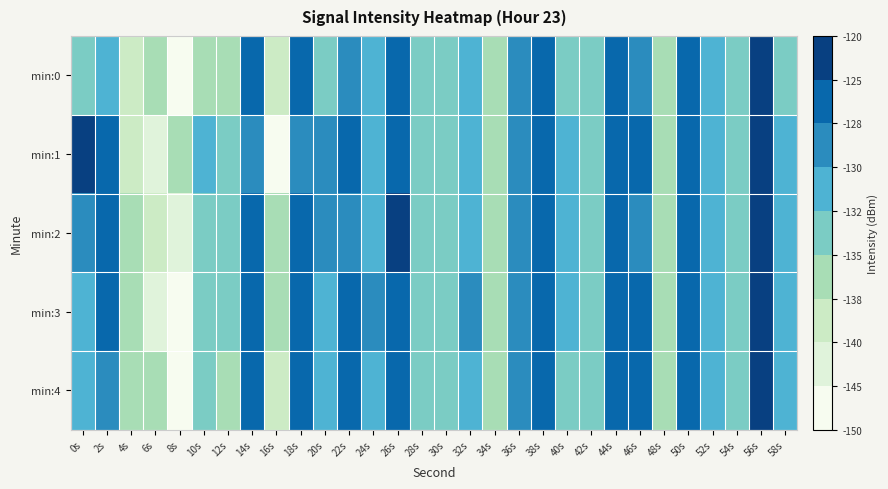

At which category does the chart reach its minimum across all series?

8s